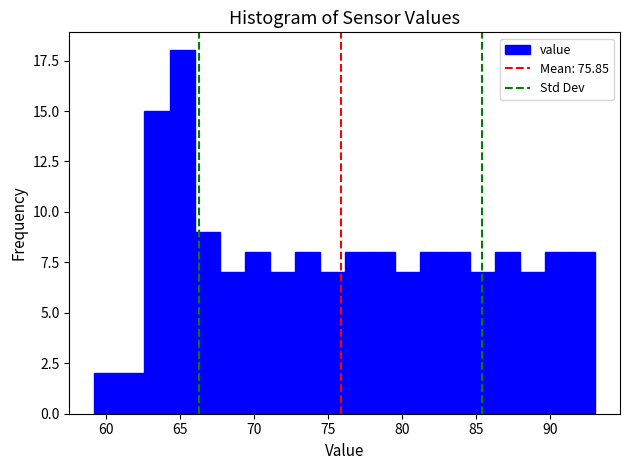

Around what value on the x-axis is the tallest bar? Give the approximate position of its centre, as read against the axis.

65.0